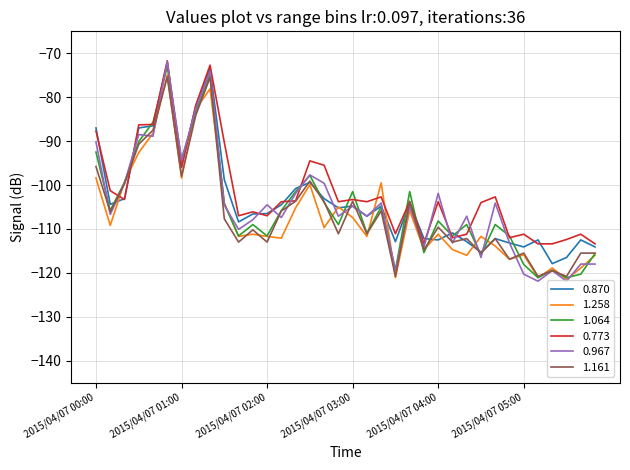

What is the maximum value shown in the chart?

-71.7